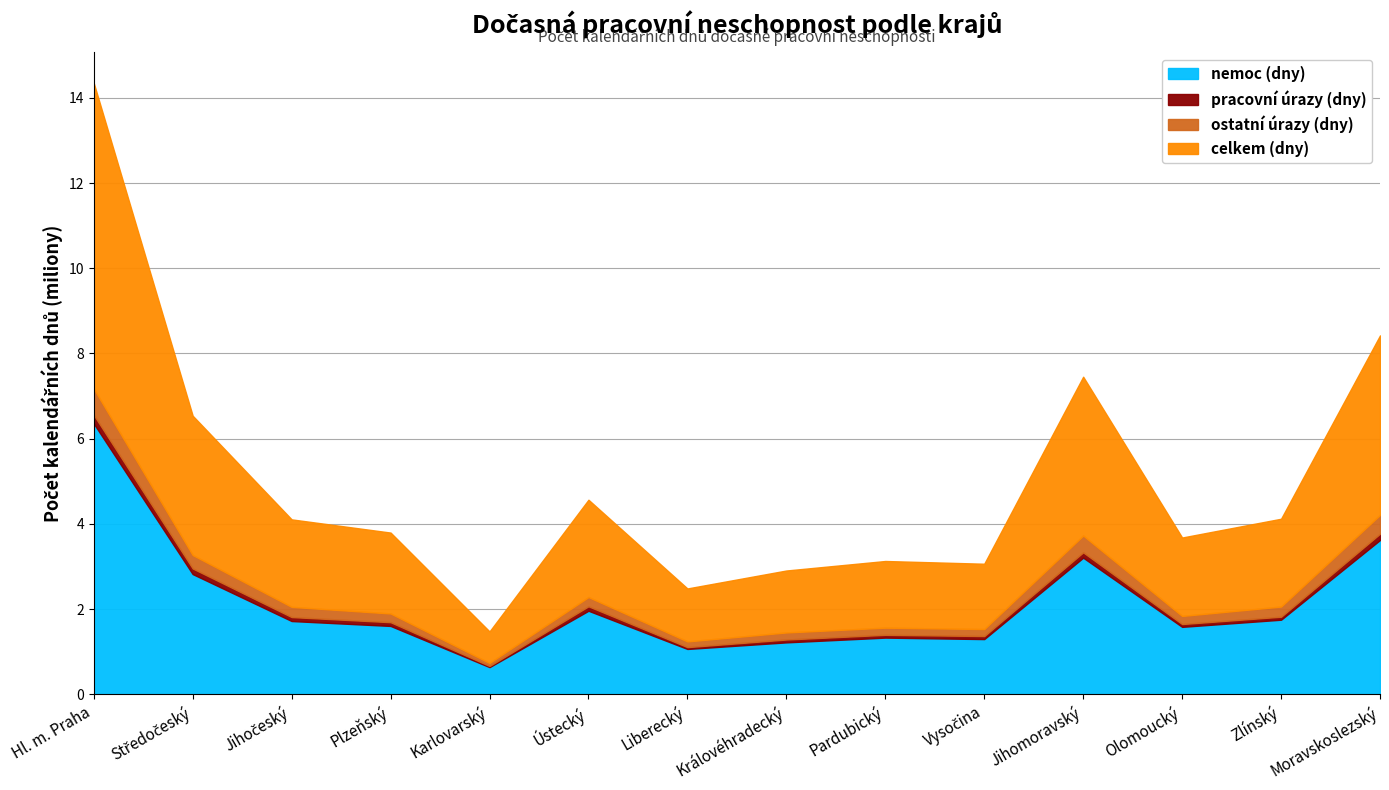

Count the number of data series in this chart.

4